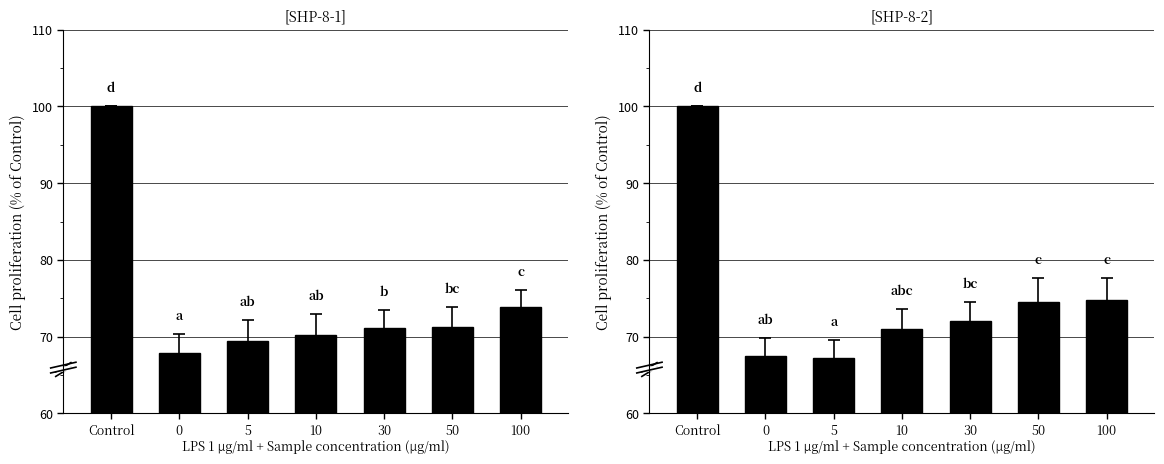

Rank the series at Control from lowest to highest value.

[SHP-8-1], [SHP-8-2]